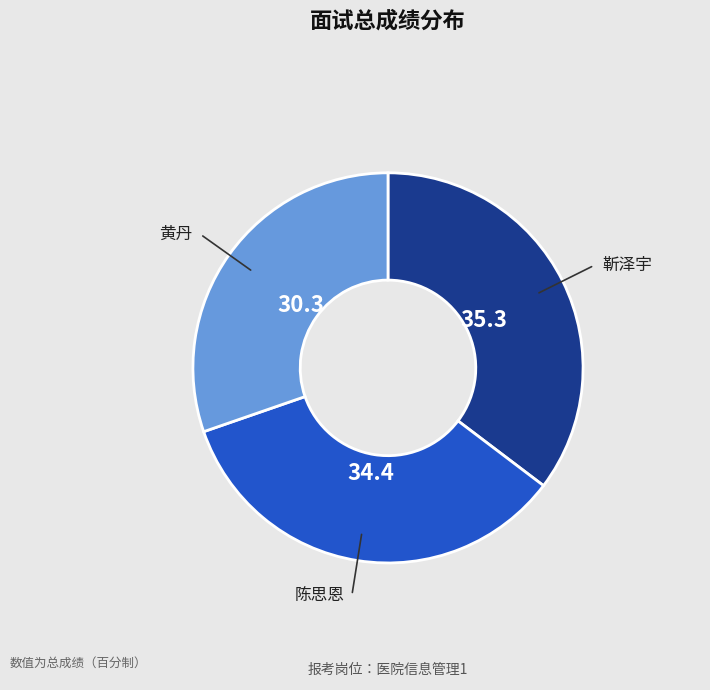

Is 黄丹 the majority of the pie?

No